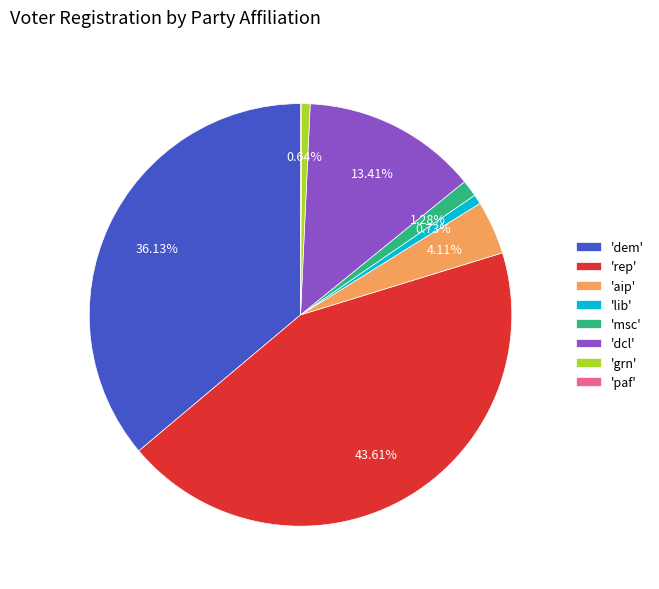

Which category has the biggest portion of the pie?

'rep'